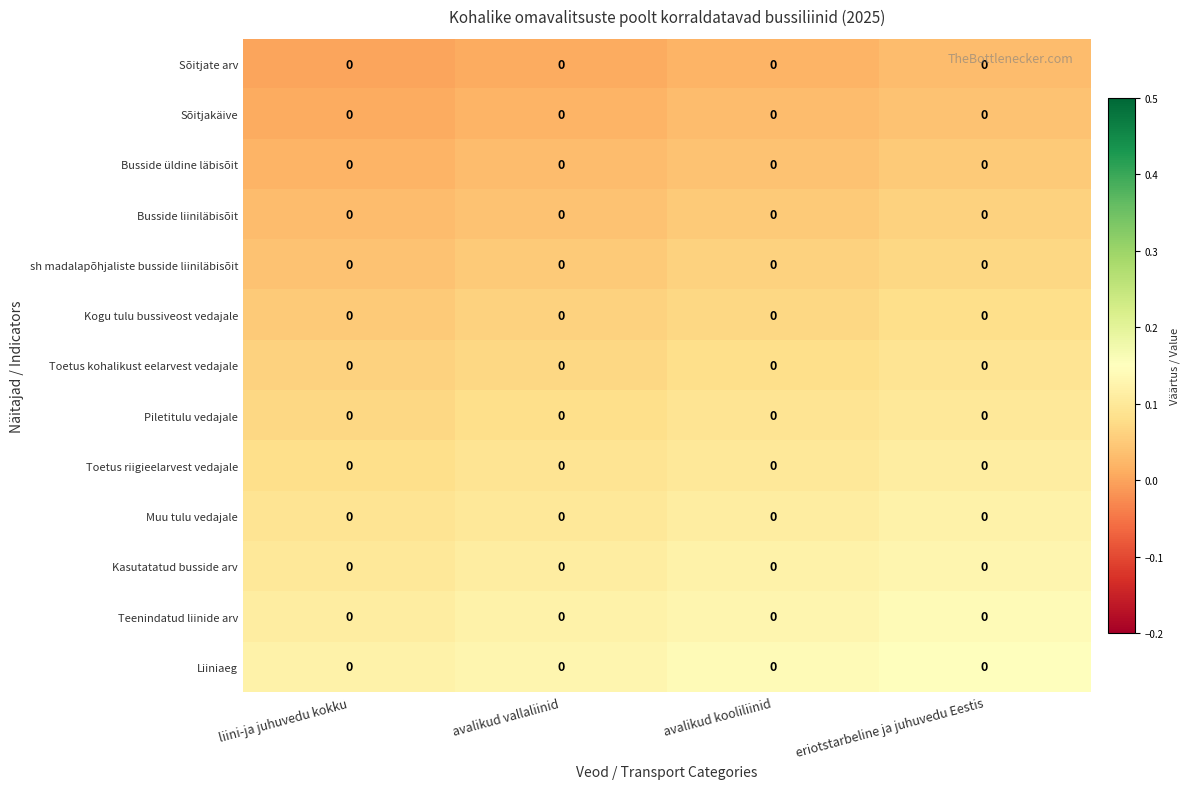

List the series in order of their peak value, lowest first.

Sõitjate arv, Sõitjakäive, Busside üldine läbisõit, Busside liiniläbisõit, sh madalapõhjaliste busside liiniläbisõit, Kogu tulu bussiveost vedajale, Toetus kohalikust eelarvest vedajale, Piletitulu vedajale, Toetus riigieelarvest vedajale, Muu tulu vedajale, Kasutatatud busside arv, Teenindatud liinide arv, Liiniaeg